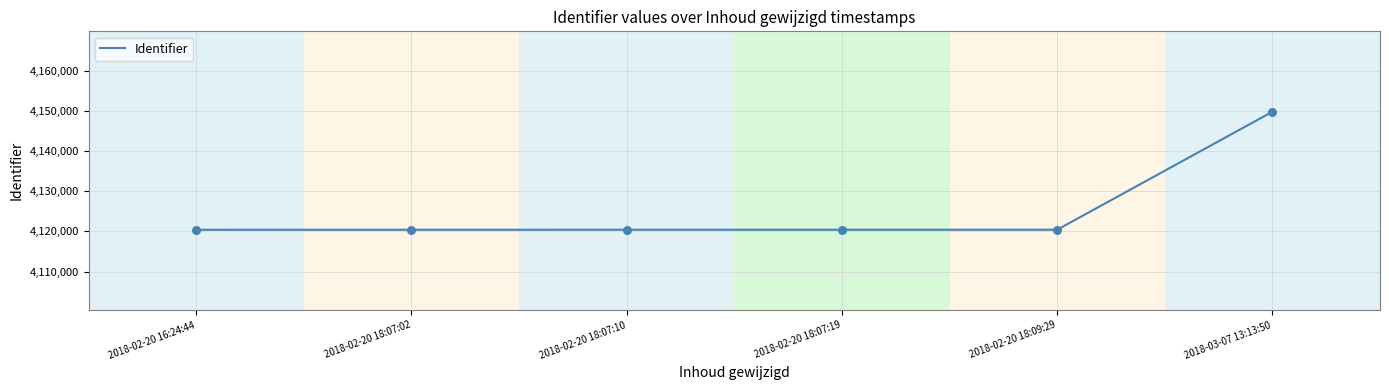

What is the change in value from 2018-02-20 16:24:44 to 2018-02-20 18:07:02?

+6